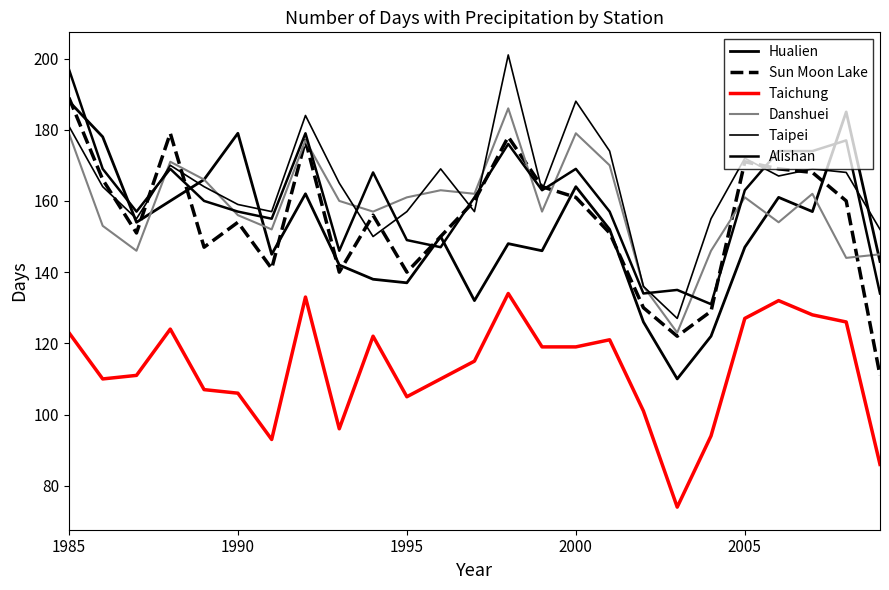

Does the chart have visible grid lines?

No